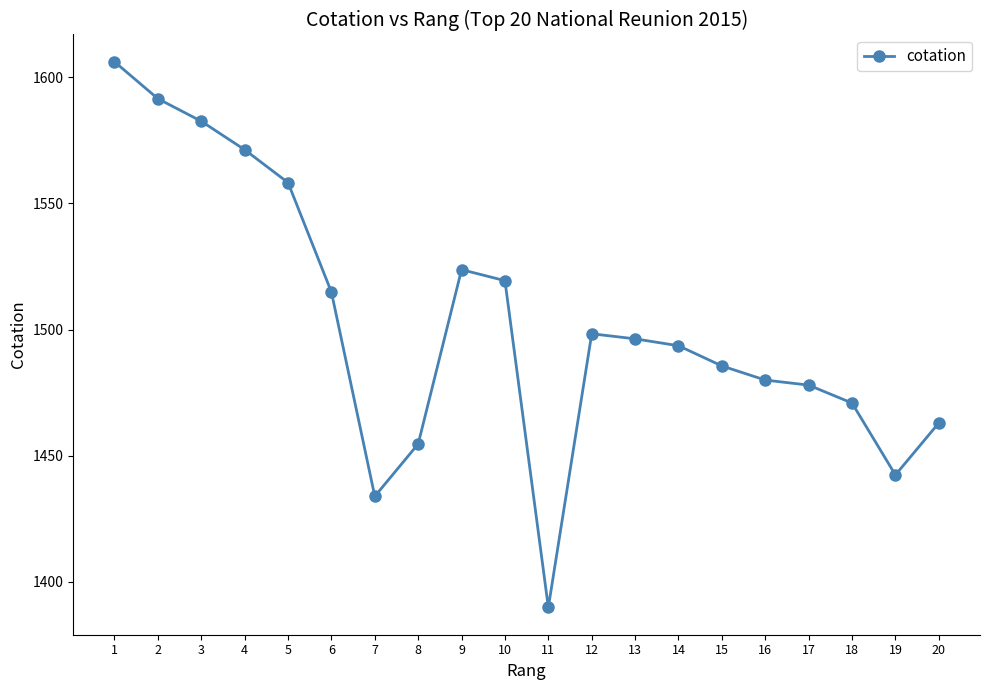

List the labels in order of value, smallest first.

11, 7, 19, 8, 20, 18, 17, 16, 15, 14, 13, 12, 6, 10, 9, 5, 4, 3, 2, 1